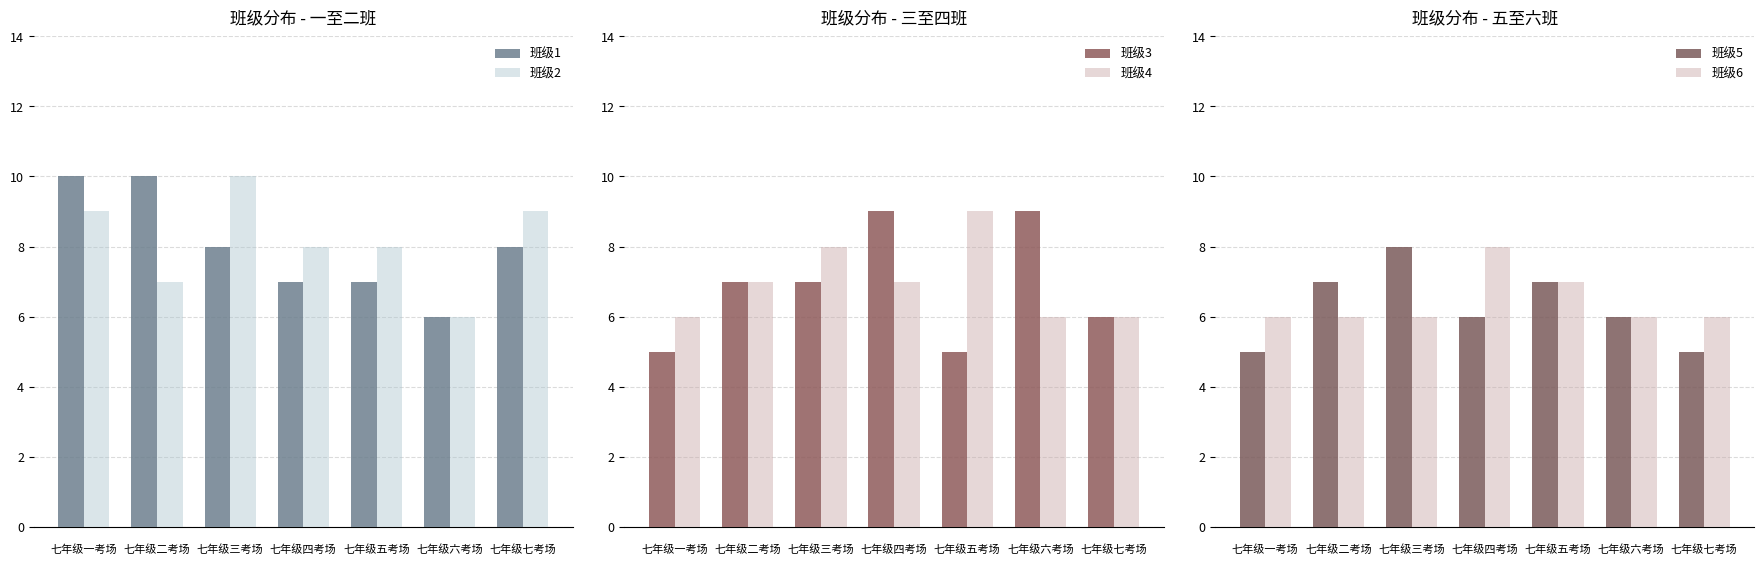

What are all the series names shown in the legend?

班级1, 班级2, 班级3, 班级4, 班级5, 班级6